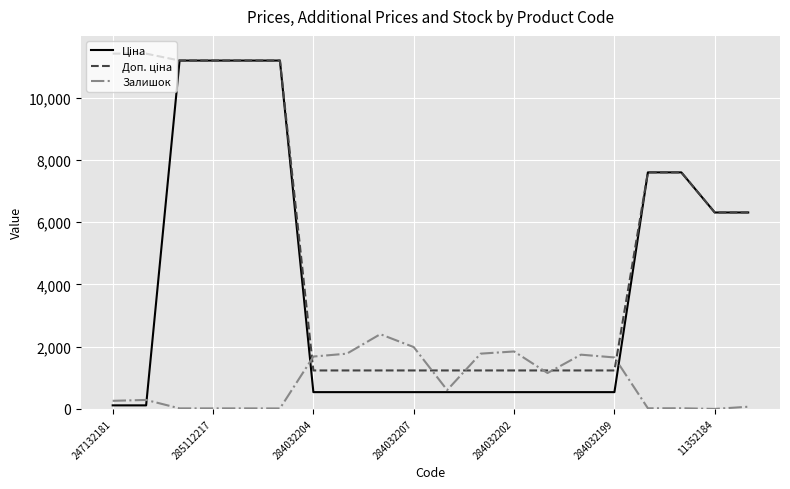

Rank the series by their maximum value, from highest to lowest.

Доп. ціна, Ціна, Залишок